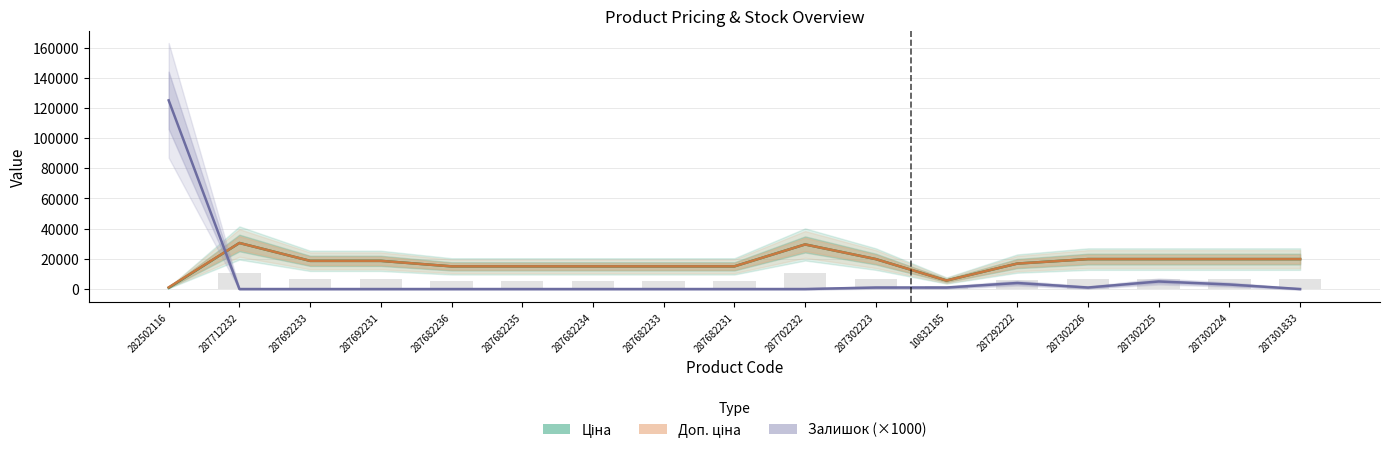

True or false: Доп. ціна has a value of 15019.2 at 287682235.

True